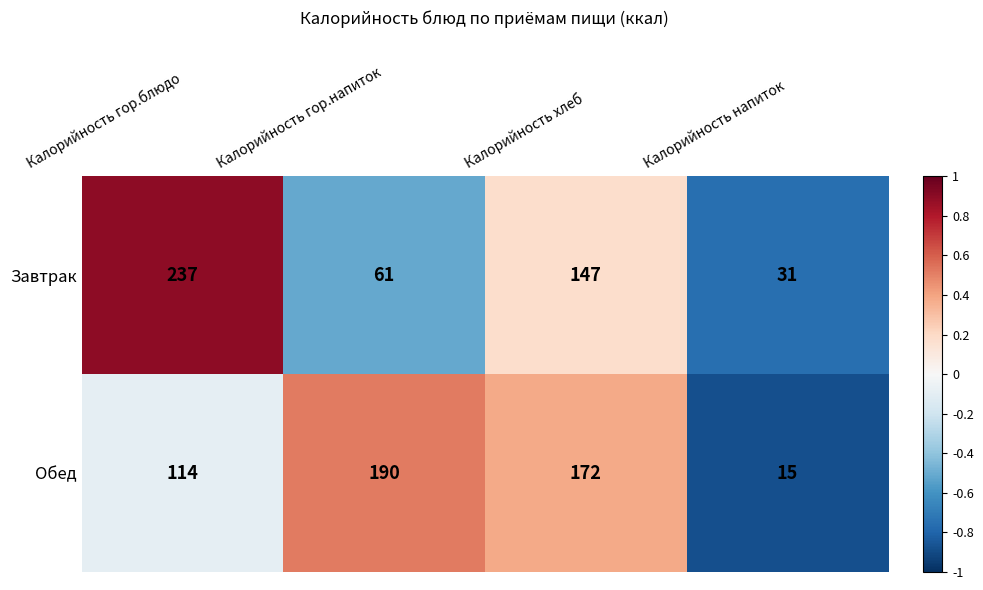

What is the difference between the highest and lowest values at Калорийность гор.напиток?

129